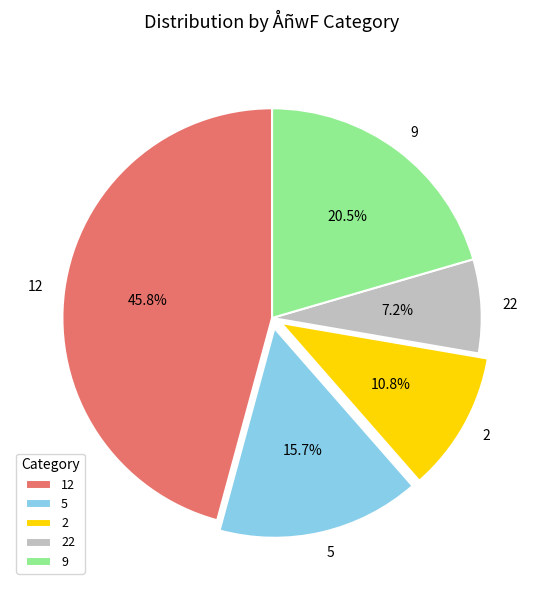

Is there a majority slice in this chart?

No